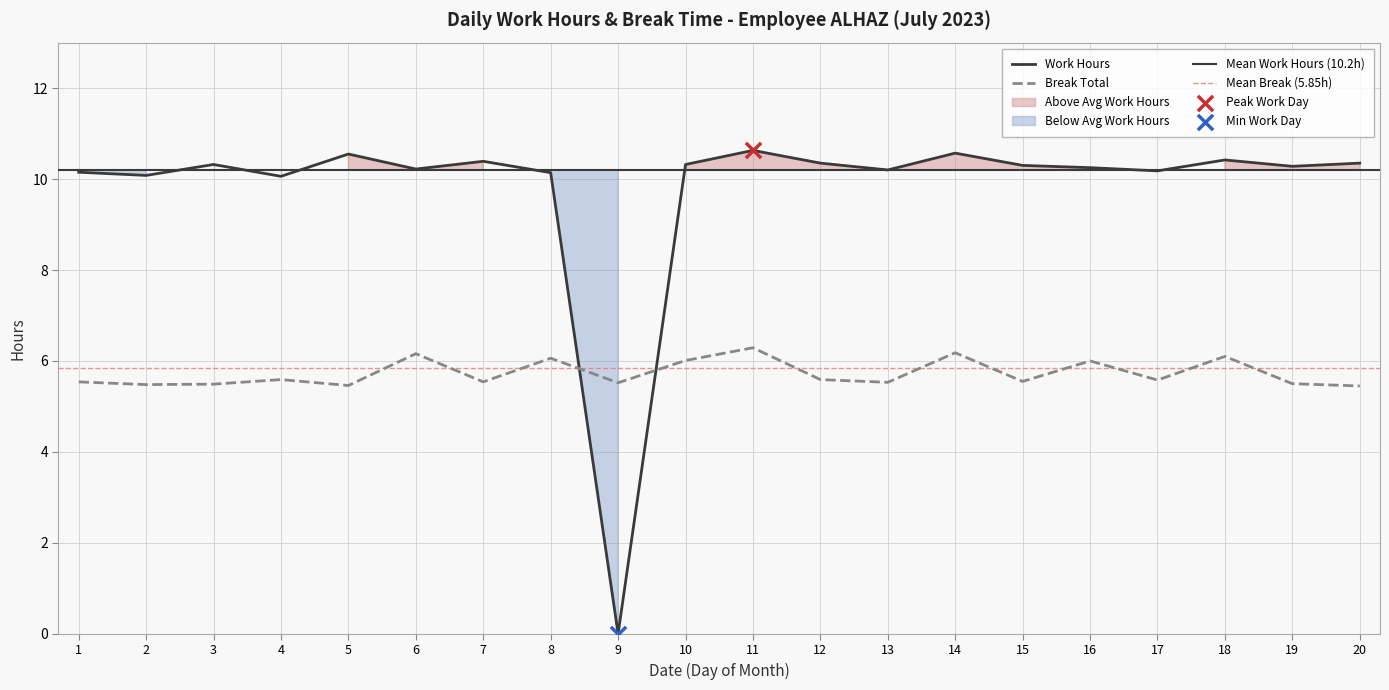

Is the value of Break Total at 15 greater than the value of Work Hours at 17?

No